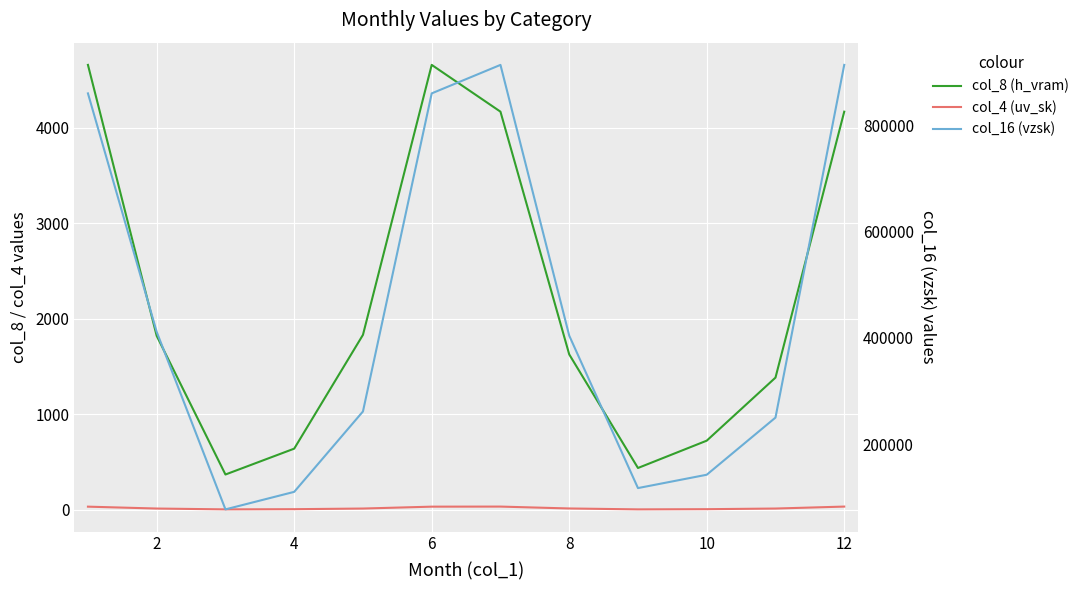

At how many categories does at least one series exceed 137832?

9